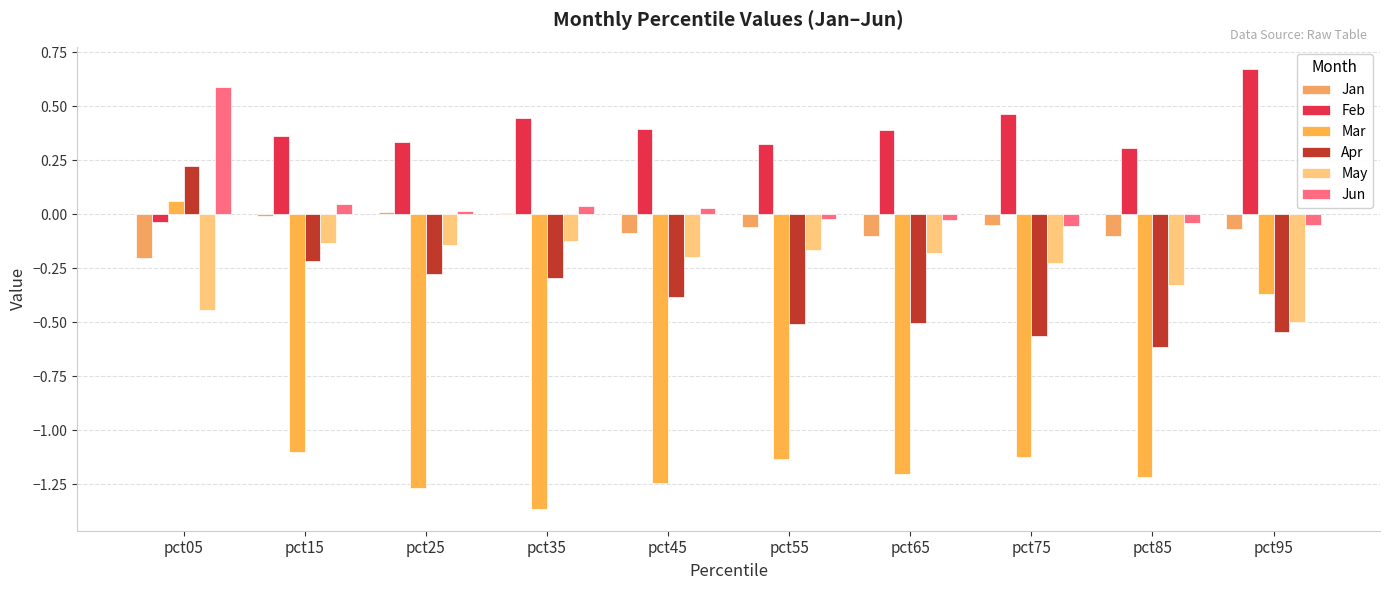

How many groups of bars are there?

10